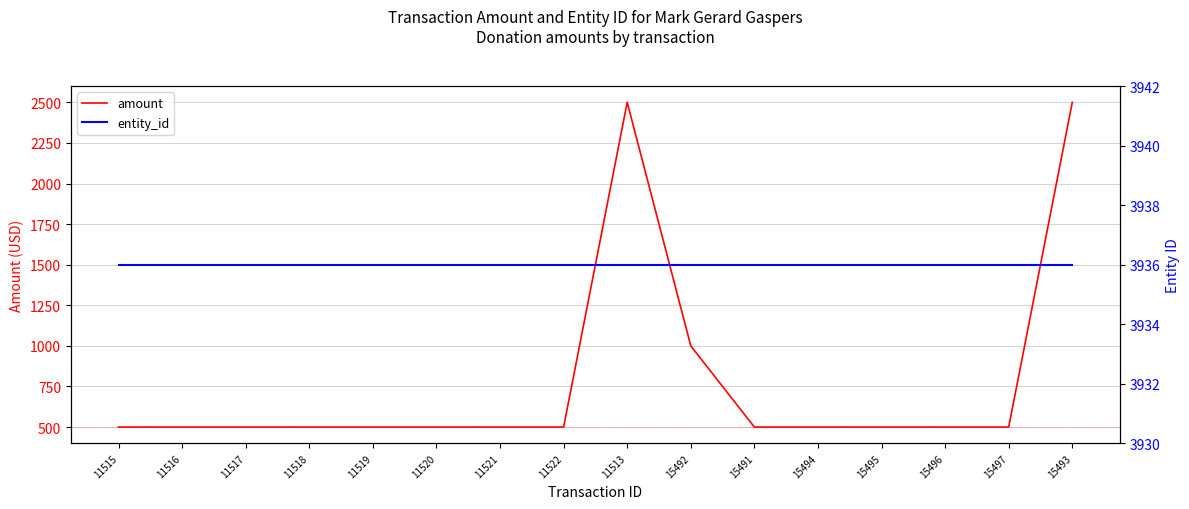

Where is amount nearest to the value 1500?

15492